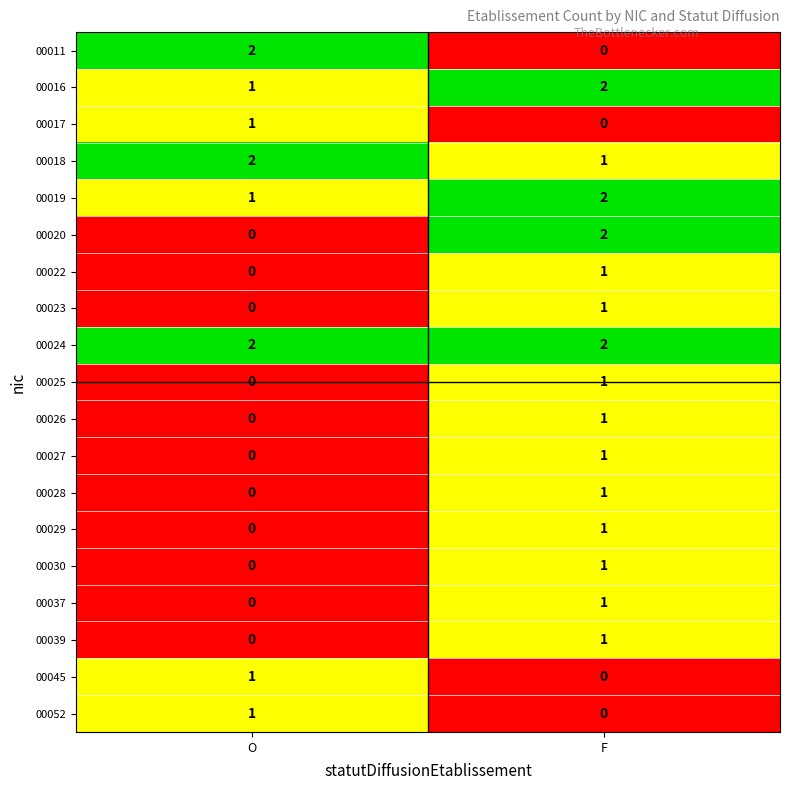

Rank the categories by 00030 value from highest to lowest.

F, O